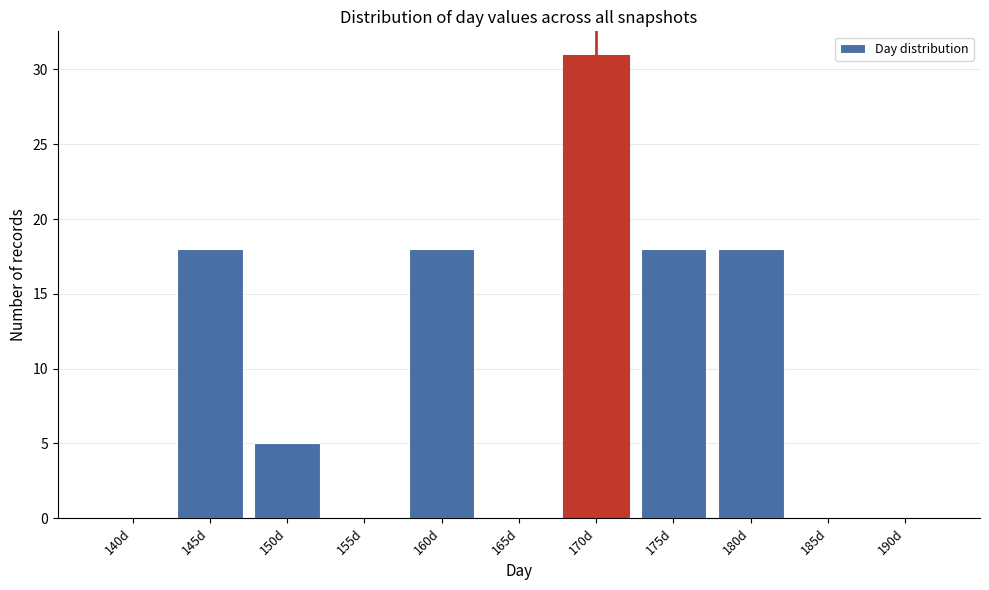

Reading left to right, transcribe all the data shown in this chart.

140d=0	145d=18	150d=5	155d=0	160d=18	165d=0	170d=31	175d=18	180d=18	185d=0	190d=0